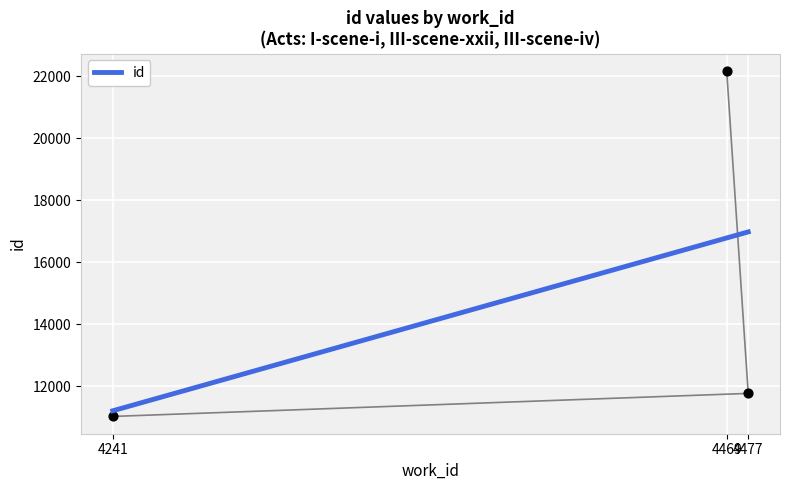

What is the maximum value for id?

16981.9